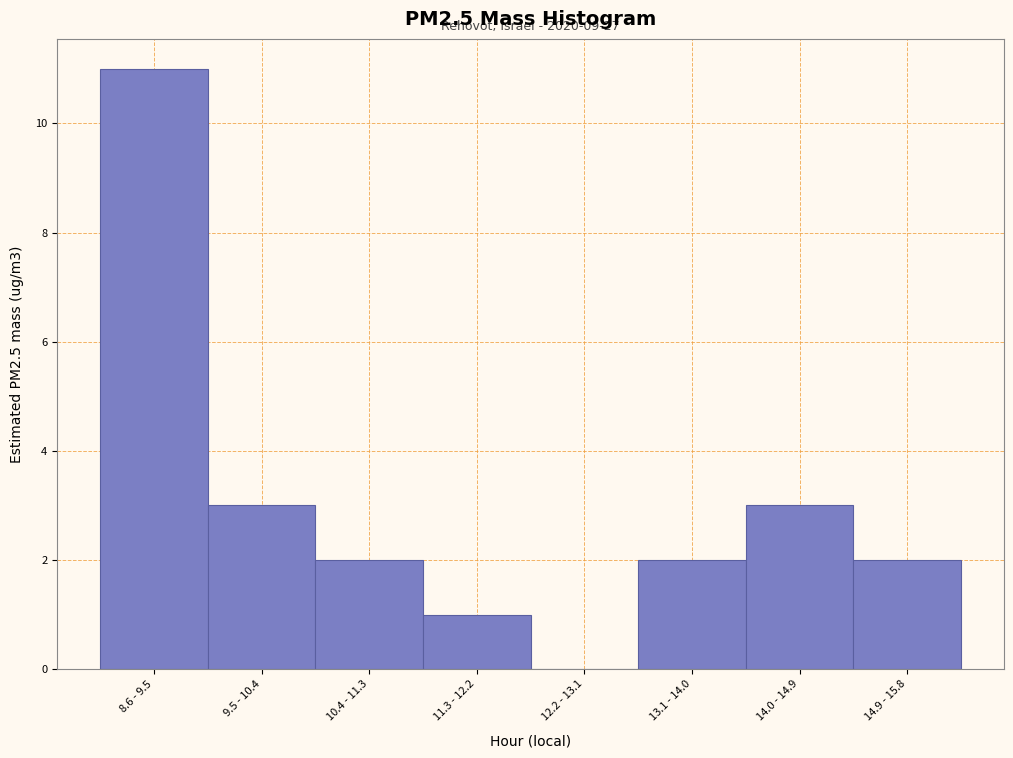

Reading right to left, what are all the values shown in this chart?

14.9 - 15.8=2	14.0 - 14.9=3	13.1 - 14.0=2	12.2 - 13.1=0	11.3 - 12.2=1	10.4 - 11.3=2	9.5 - 10.4=3	8.6 - 9.5=11